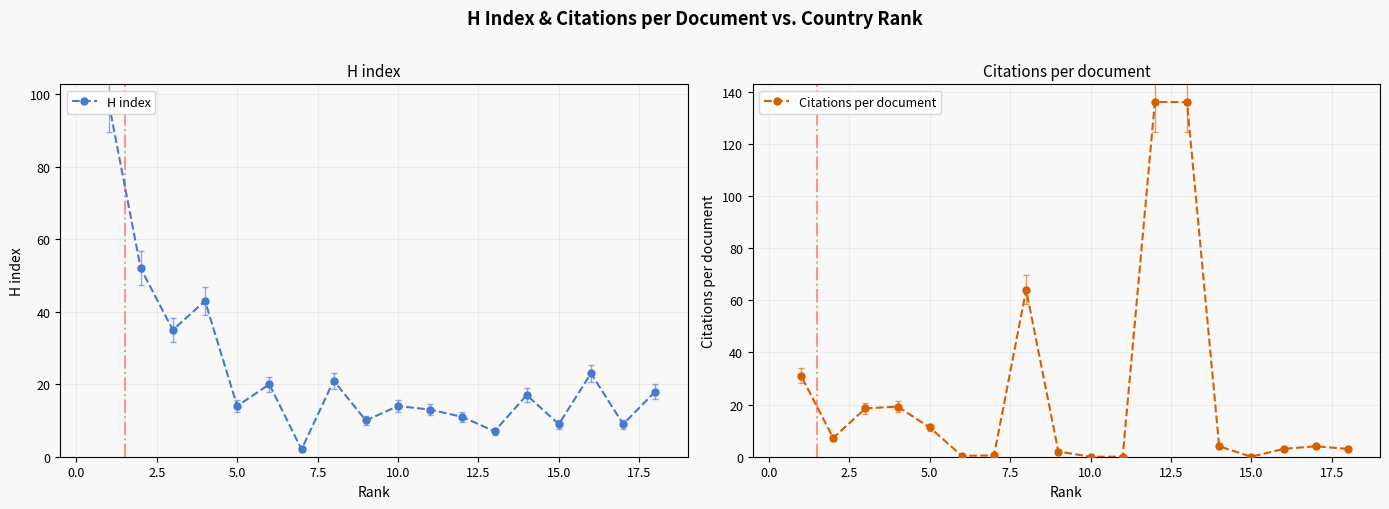

What is the highest value of the Citations per document series?

136.0